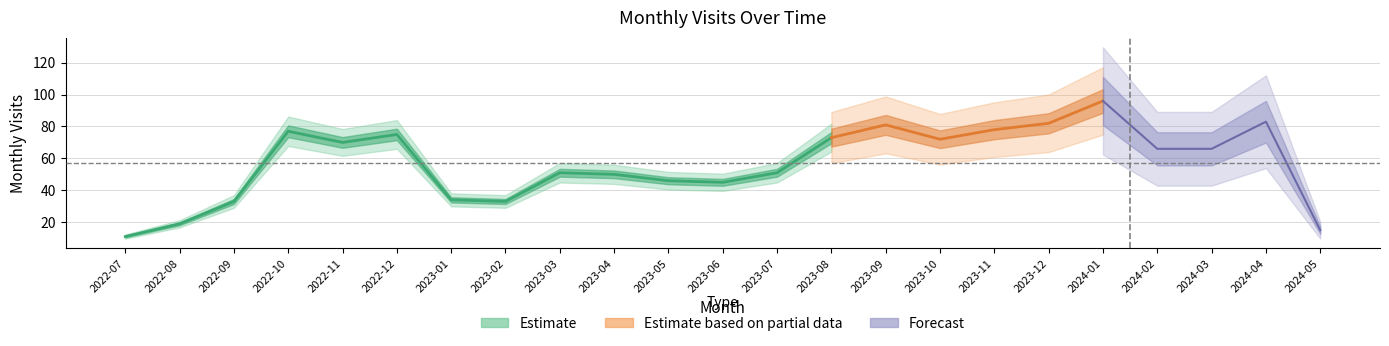

How many interior local valleys (lower than both neighbors) does the data have?

4